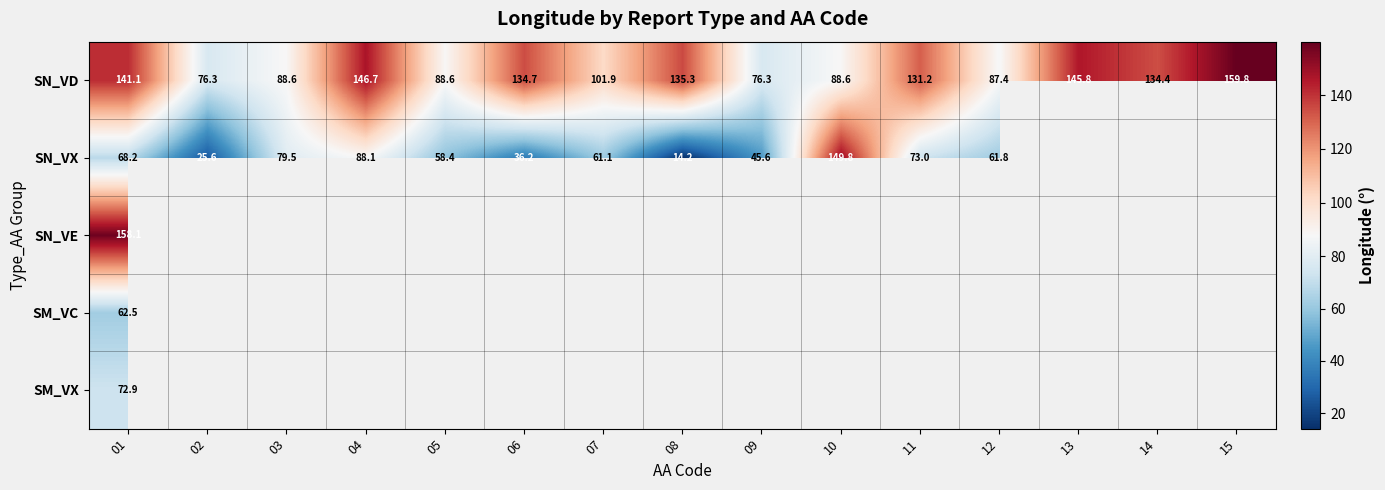

Count the number of categories in the chart.

15